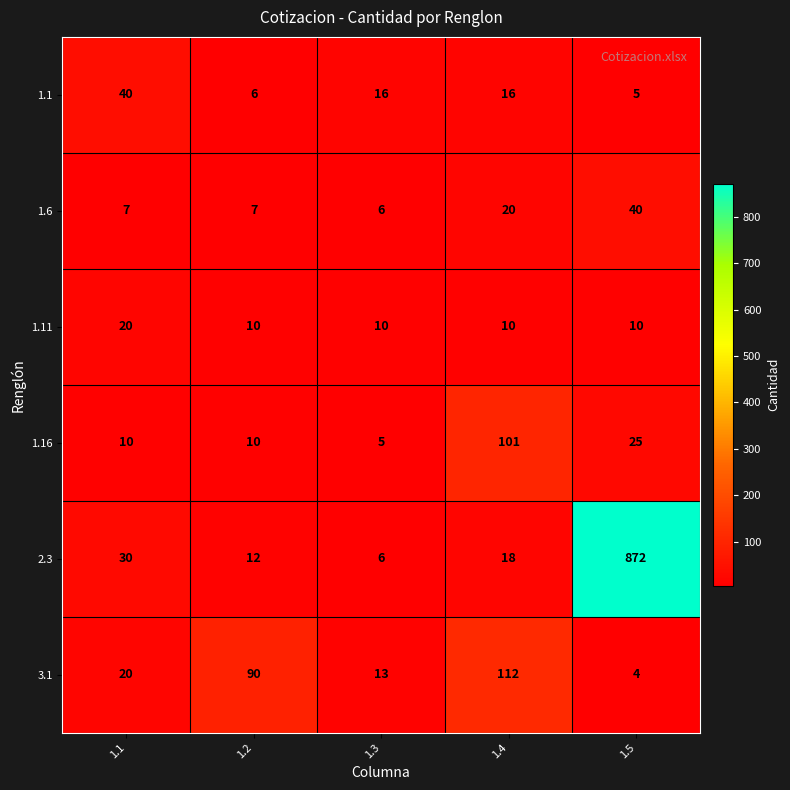

Rank the series at 1.4 from lowest to highest value.

1.11, 1.1, 2.3, 1.6, 1.16, 3.1